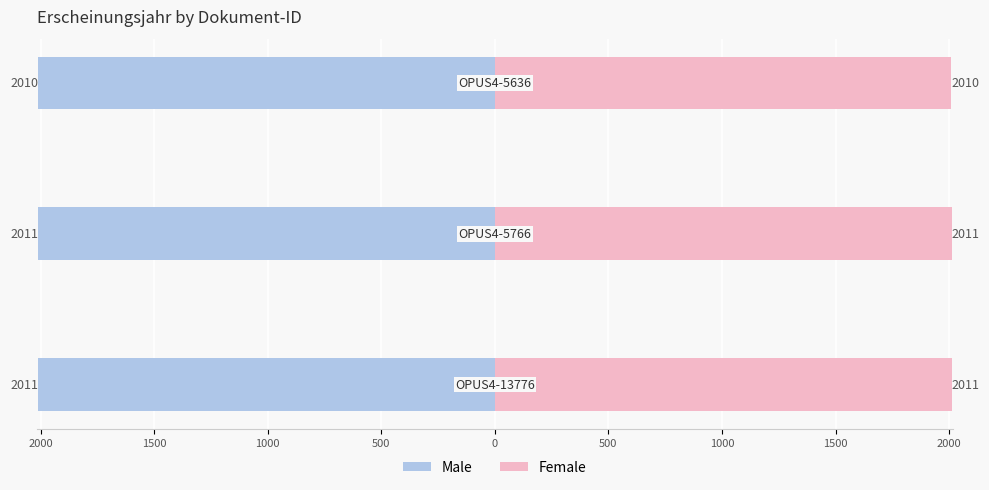

Reading left to right, what are all the values shown in this chart?

Male: 2500=-2011	2000=-2011	1500=-2010
Female: 2500=2011	2000=2011	1500=2010